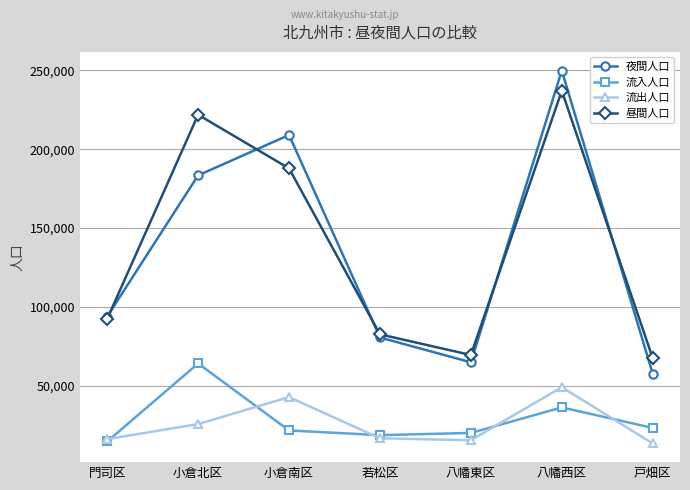

The 夜間人口 series shows 145945 at 門司区. True or false?

False